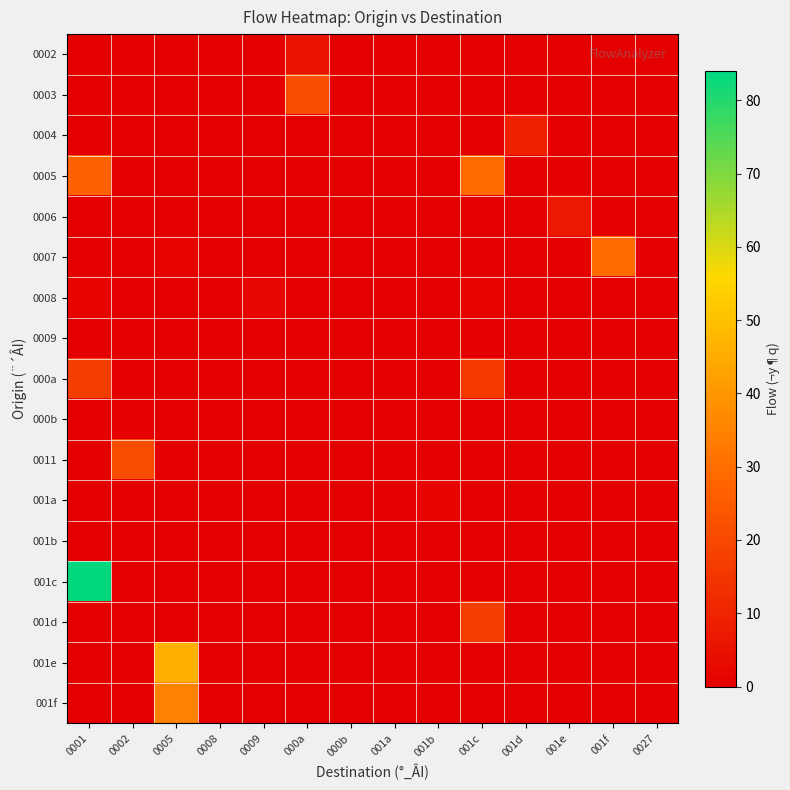

Between 0027 and 0001, which is larger?

0027